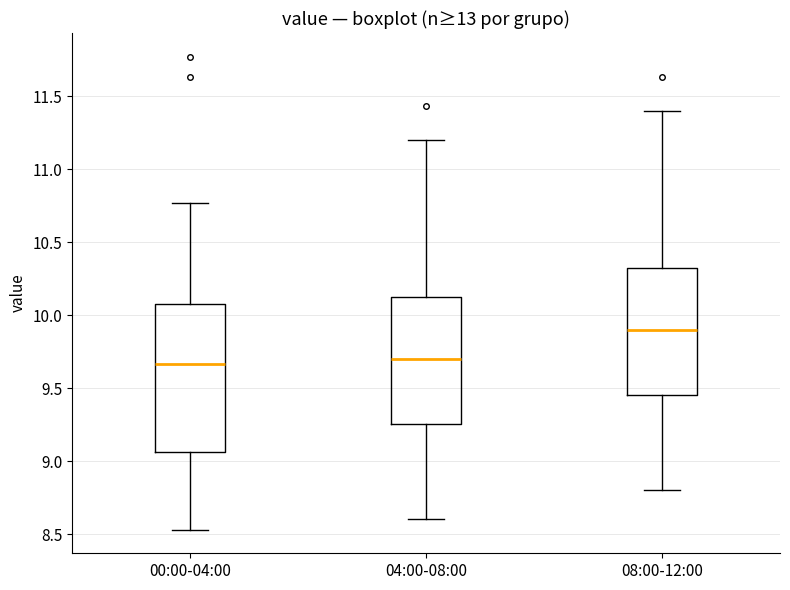

Reading left to right, transcribe this box plot: for each box, give where its median line is, the range the box spans, and where its two whiskers end, as read against the y-axis. The values are not printed on the chart, so give them approximately, as read against the axis.

00:00-04:00: median 9.65, box 9.05 to 10.10, whiskers 8.55 to 10.75
04:00-08:00: median 9.70, box 9.25 to 10.10, whiskers 8.60 to 11.20
08:00-12:00: median 9.90, box 9.45 to 10.30, whiskers 8.80 to 11.40